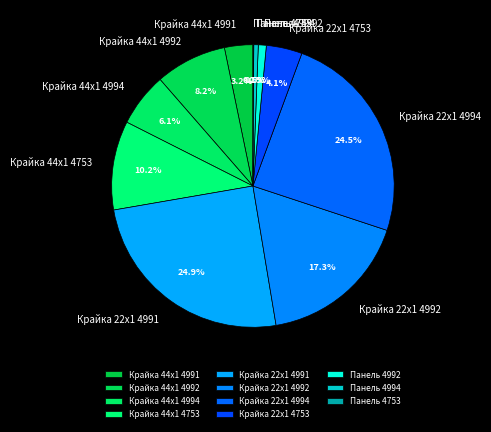

What percentage is the Крайка 22x1 4992 slice, to the nearest percent?

17%